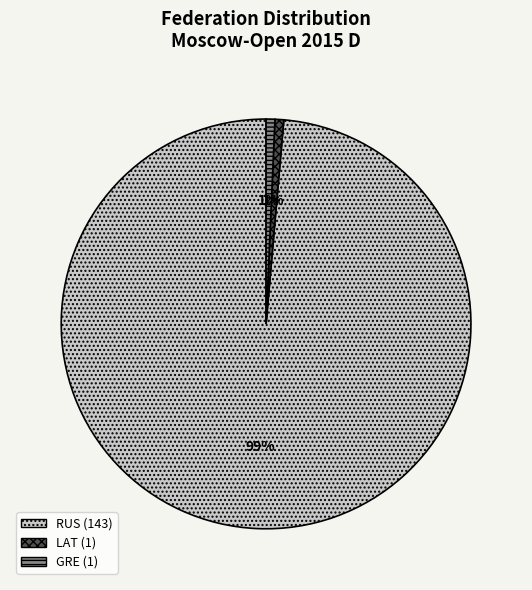

To the nearest percent, what is the average slice percentage?

33%